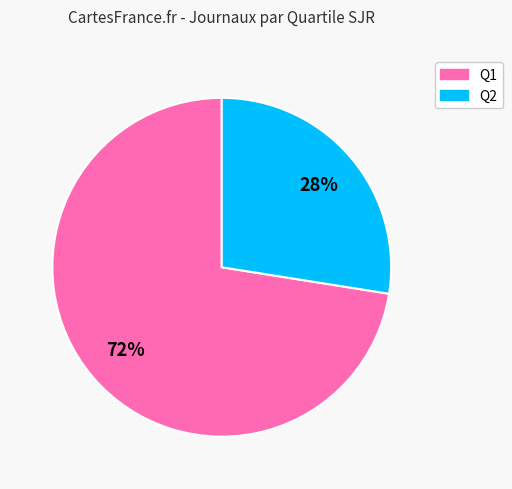

To the nearest percent, what is the average slice percentage?

50%